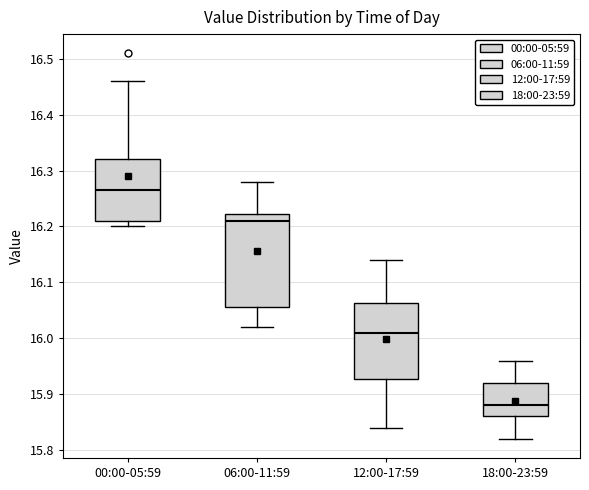

Where is the upper edge of the box for 18:00-23:59 on the y-axis? The values are not printed on the chart, so give them approximately, as read against the axis.

15.92